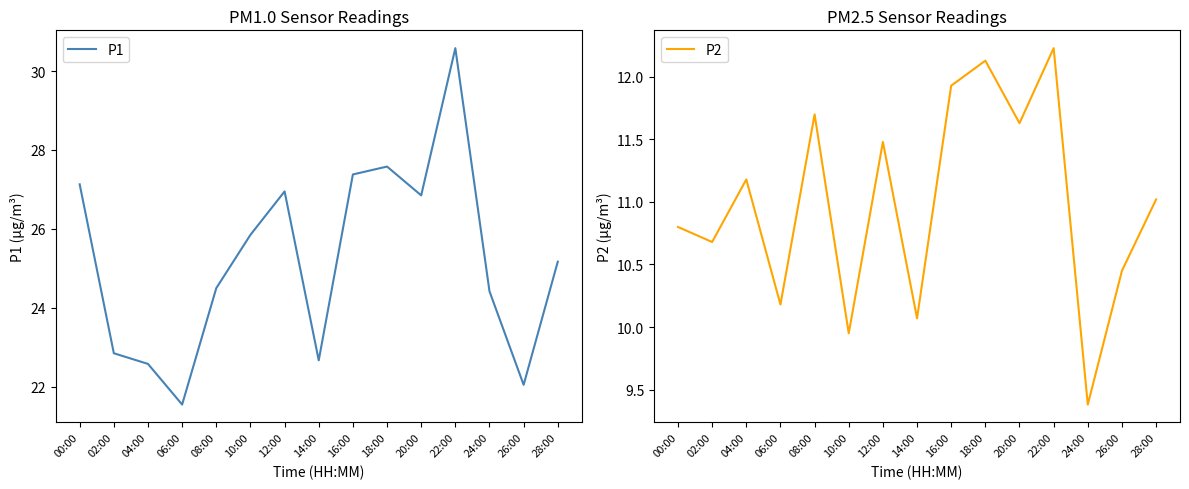

Which series has the largest total across all categories?

P1